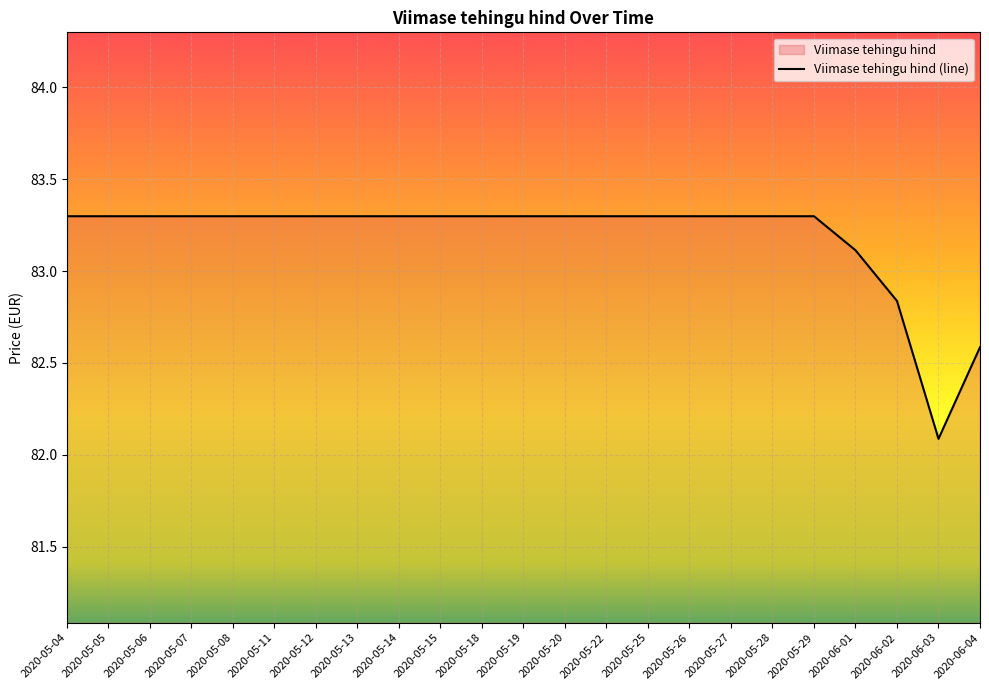

At which label does the data first exceed 83?

2020-05-04